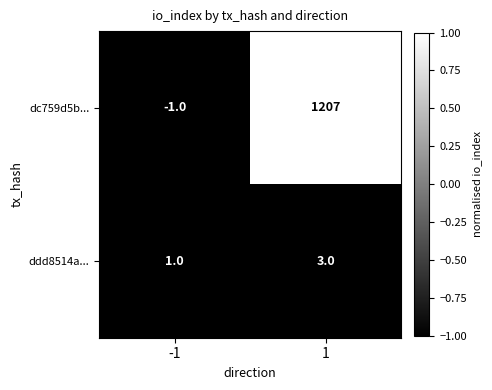

Count the number of categories in the chart.

2